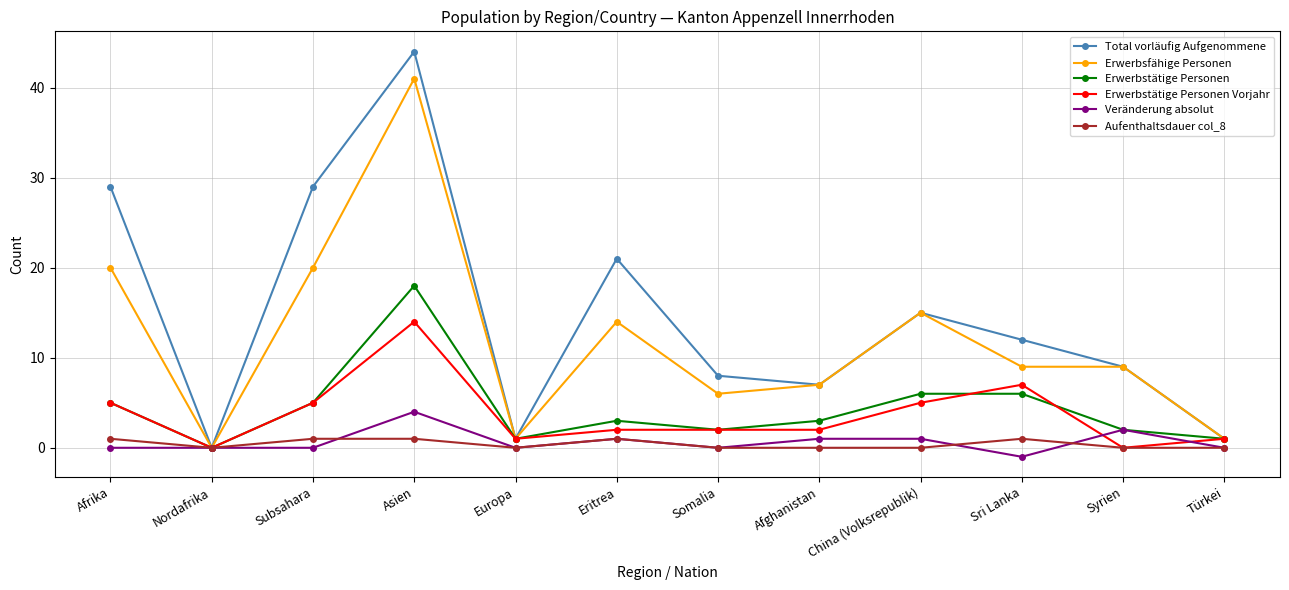

True or false: Erwerbstätige Personen has a value of 5 at Subsahara.

True